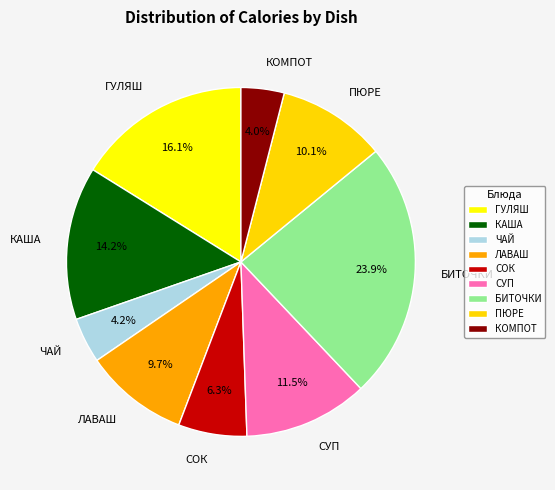

Combined, do СУП and ЛАВАШ account for over 50%?

No